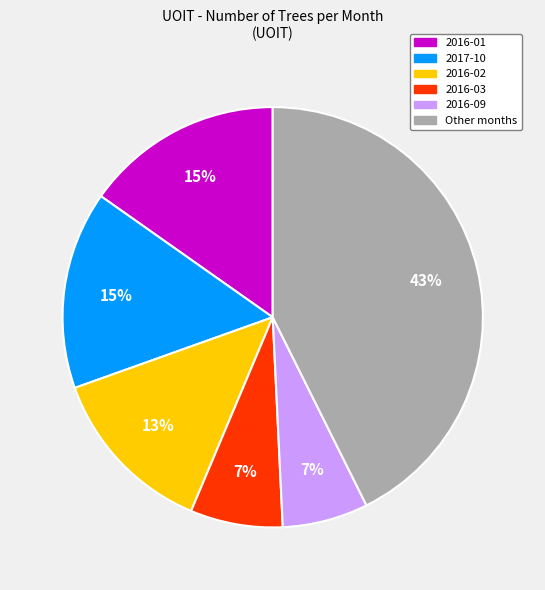

Does any single category account for the majority?

No